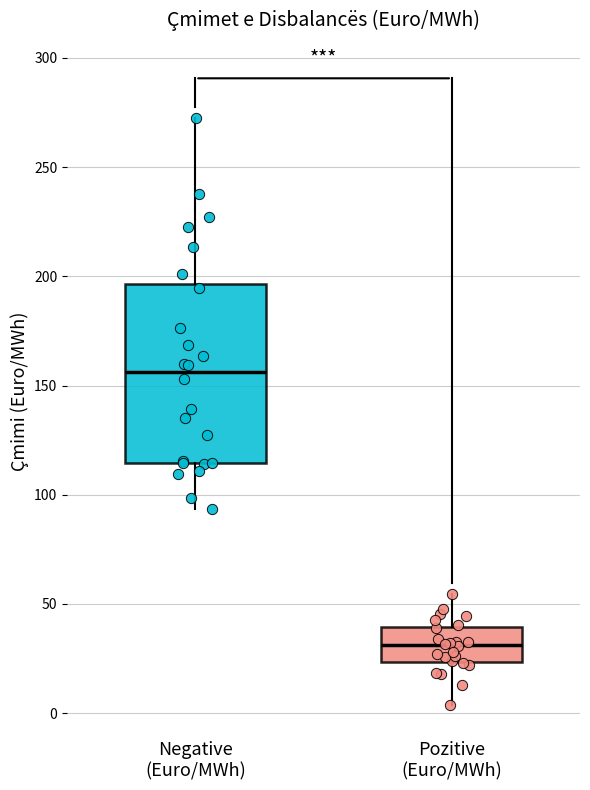

Which box's median line is the highest?

Negative (Euro/MWh)